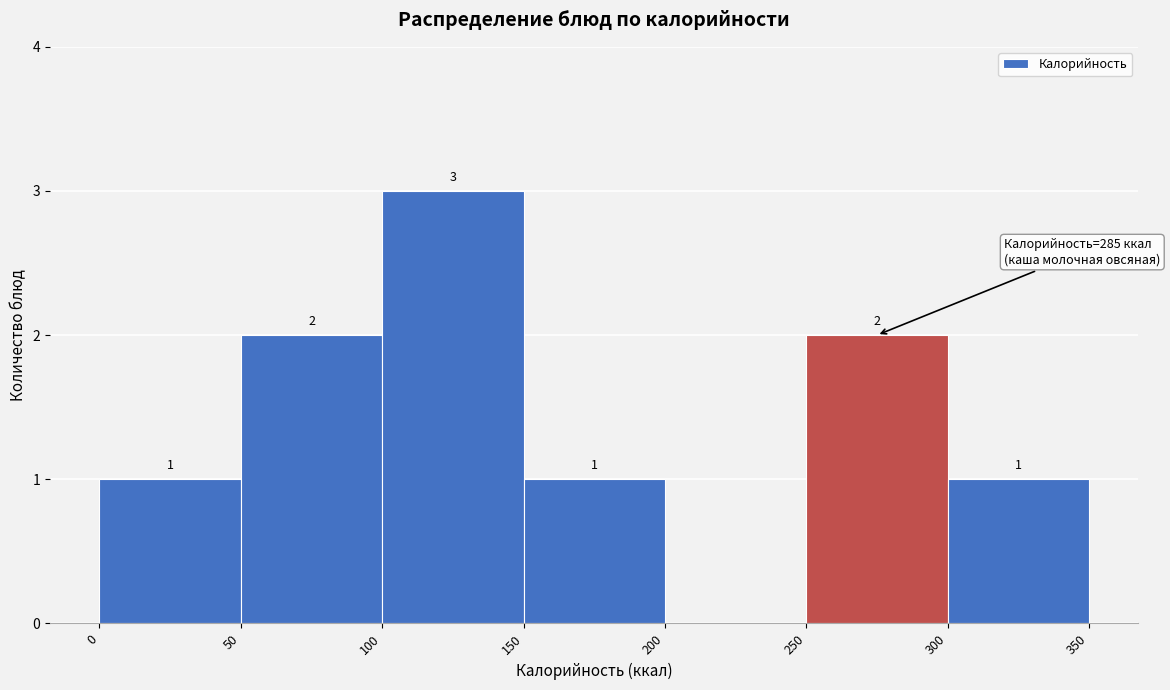

Over which range of the x-axis is the bar tallest?

100 to 150